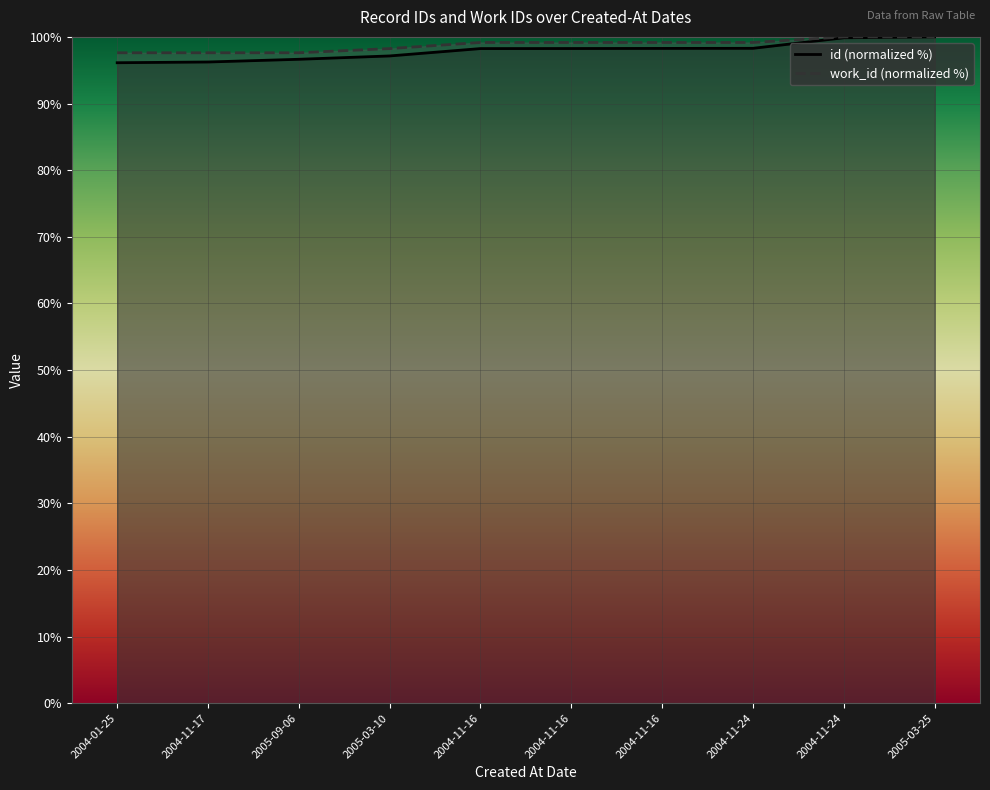

Reading left to right, what are all the values shown in this chart?

id: 96.1	96.2	96.6	97.1	98.2	98.3	98.3	98.3	99.9	100.0
work_id: 97.6	97.6	97.6	98.2	99.2	99.2	99.2	99.2	100.0	100.0